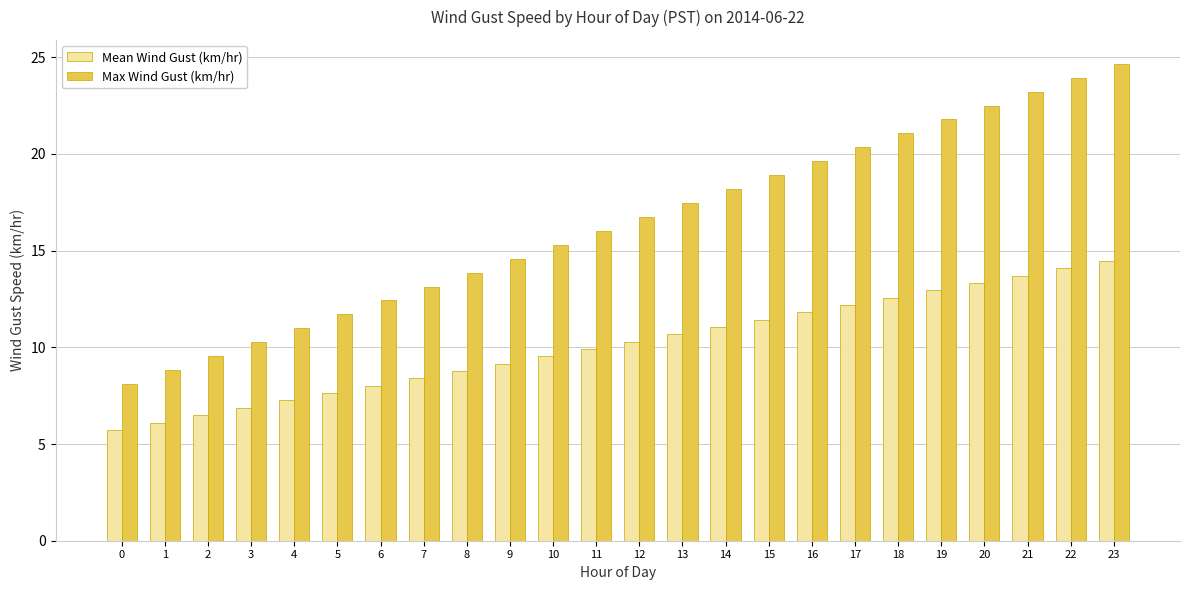

Which series has the largest range (max minus min)?

Max Wind Gust (km/hr)